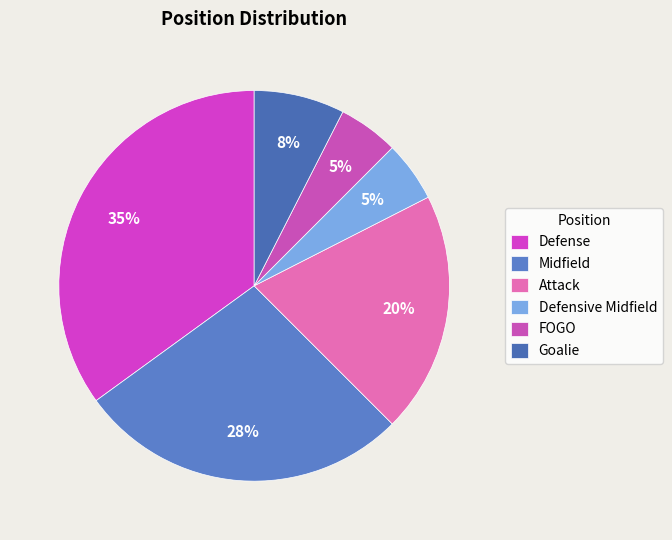

How many segments does this pie chart have?

6